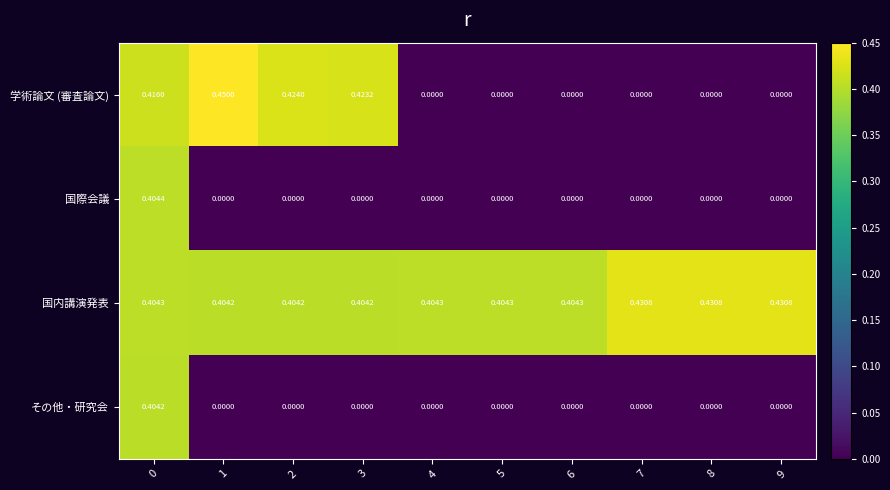

Which series changed the most between 1 and 3?

学術論文 (審査論文)